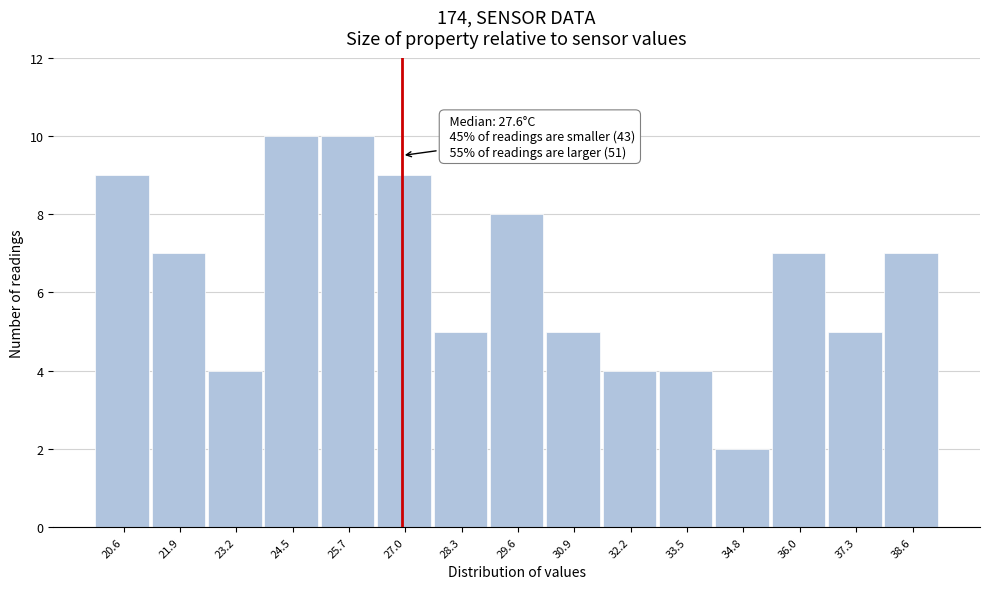

Reading left to right, what are all the values shown in this chart?

9	7	4	10	10	9	5	8	5	4	4	2	7	5	7